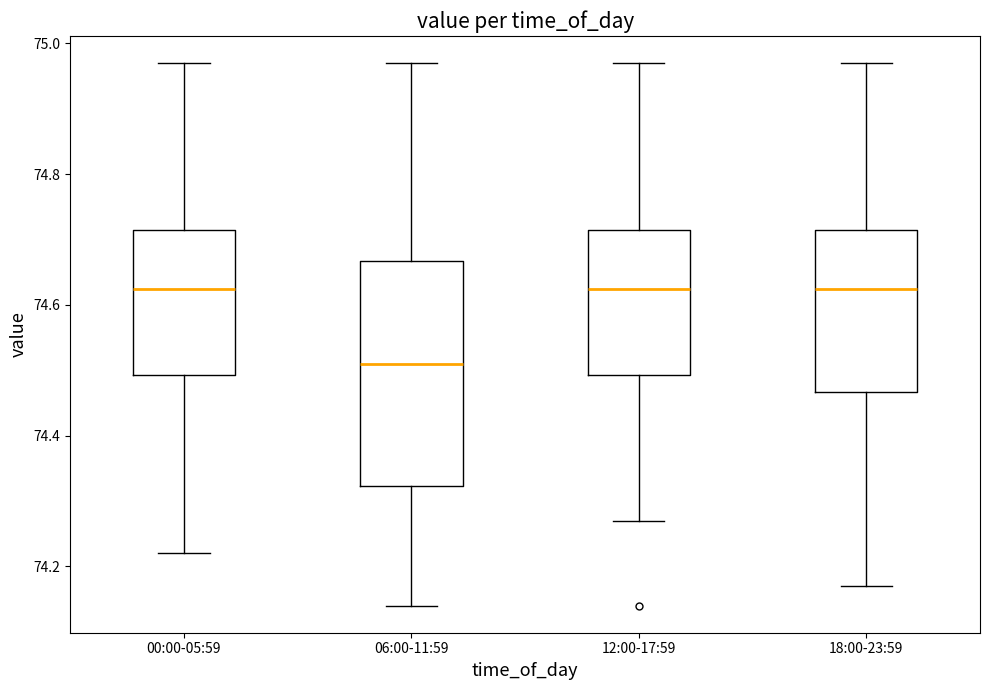

Comparing the boxes themselves (not the whiskers), which one is the tallest?

06:00-11:59